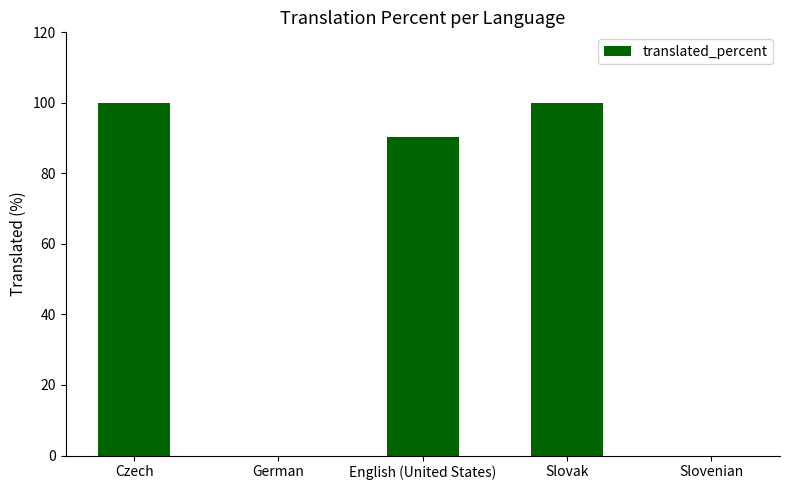

What is the greatest value displayed?

100.0